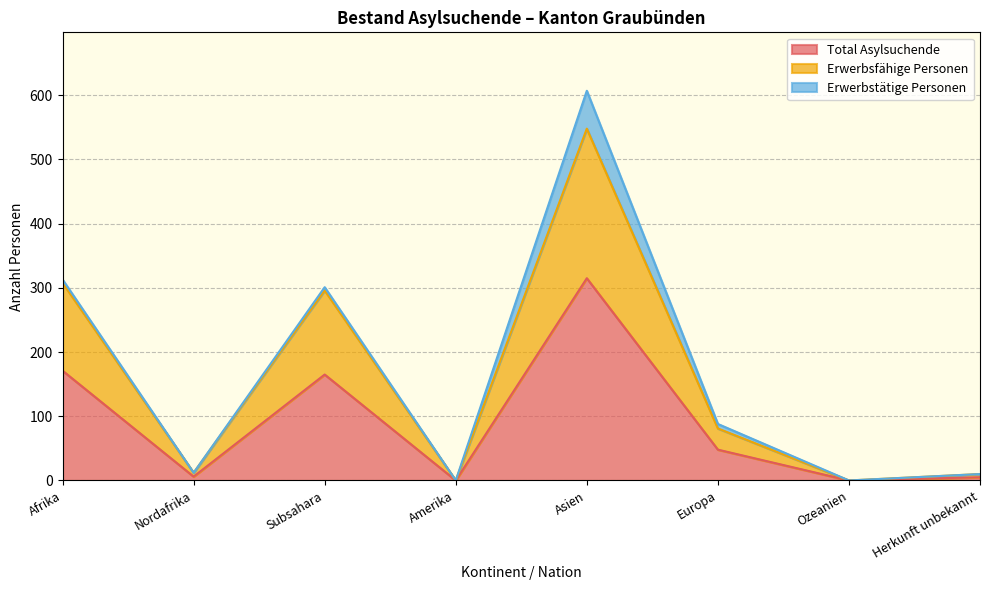

List the labels in order of Total Asylsuchende value, largest first.

Asien, Afrika, Subsahara, Europa, Nordafrika, Herkunft unbekannt, Amerika, Ozeanien